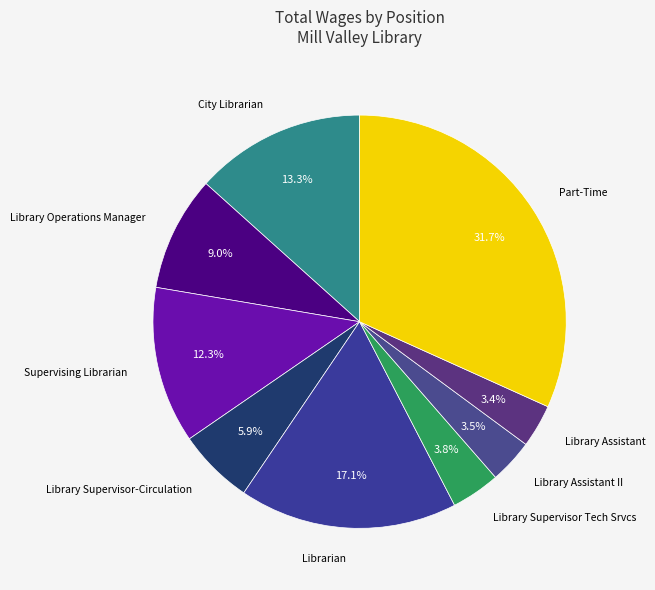

What is the ratio of the value at Library Operations Manager to the value at Part-Time?

0.3